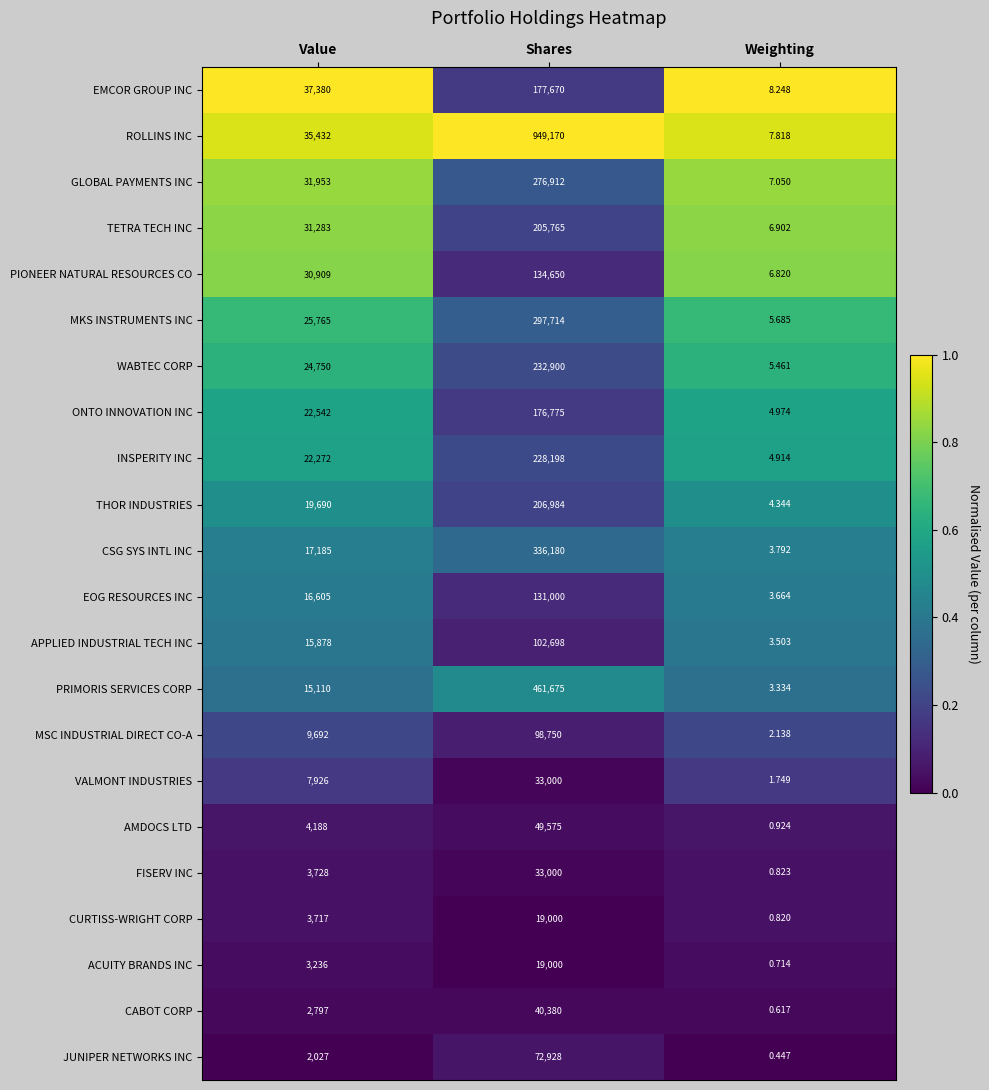

At which label does ACUITY BRANDS INC reach its minimum?

Weighting